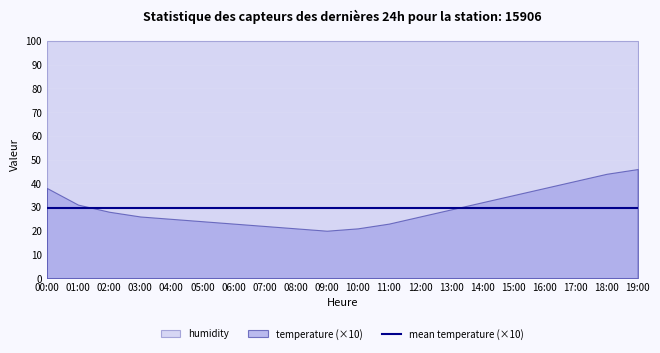

What is the label of the 12th point from the right?

08:00